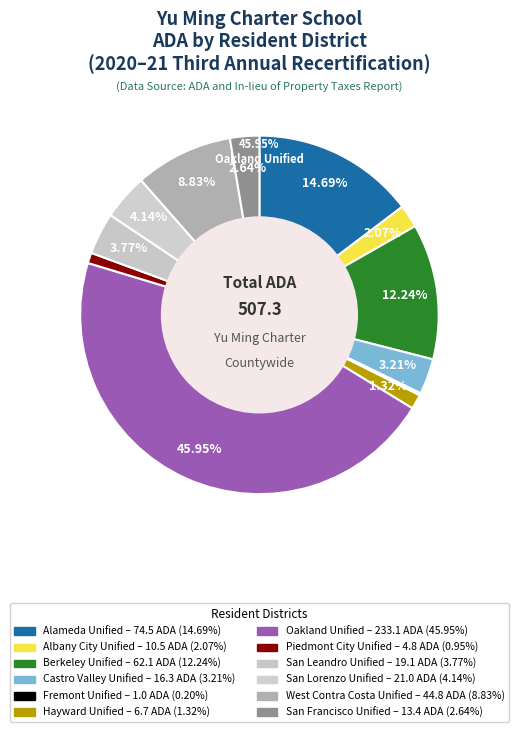

Which category has the biggest portion of the pie?

Oakland Unified